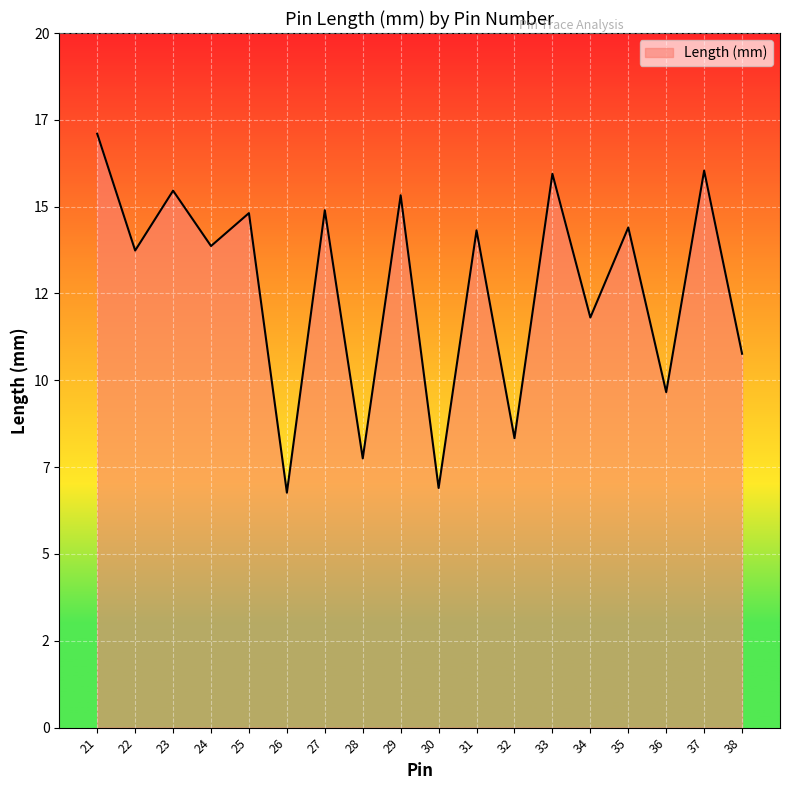

Rank the categories by value from highest to lowest.

21, 37, 33, 23, 29, 27, 25, 35, 31, 24, 22, 34, 38, 36, 32, 28, 30, 26